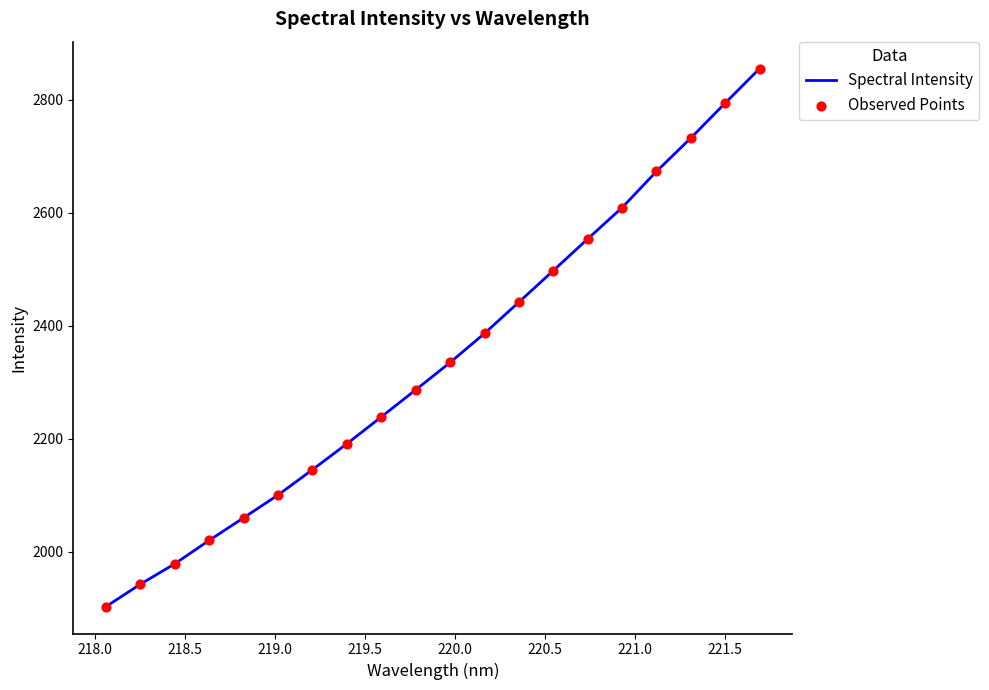

What is the smallest value displayed?

1902.8